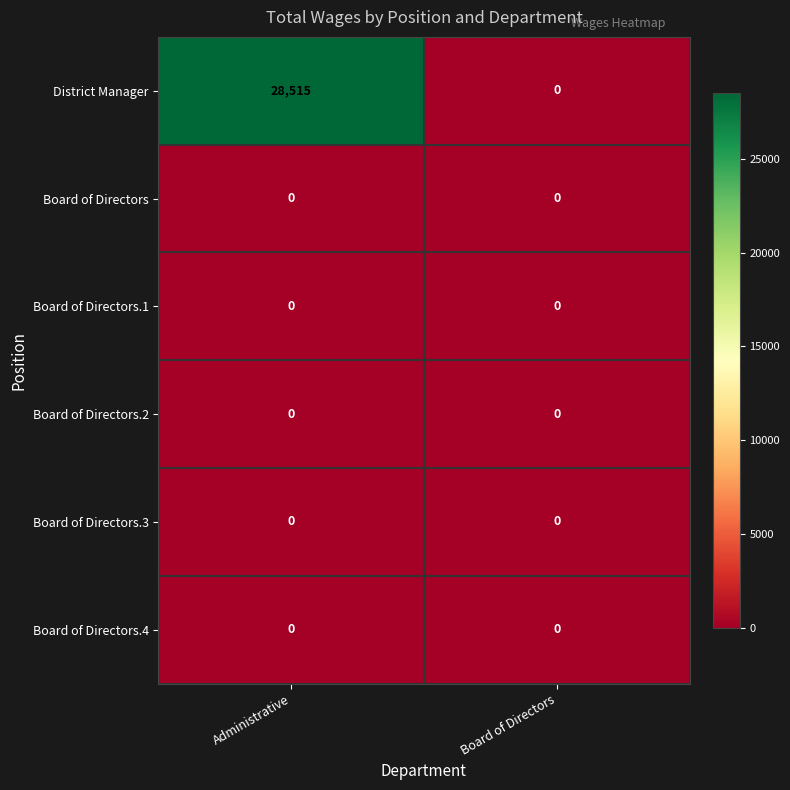

Reading left to right, list all the values displayed in this chart.

District Manager: 28515	0
Board of Directors: 0	0
Board of Directors.1: 0	0
Board of Directors.2: 0	0
Board of Directors.3: 0	0
Board of Directors.4: 0	0